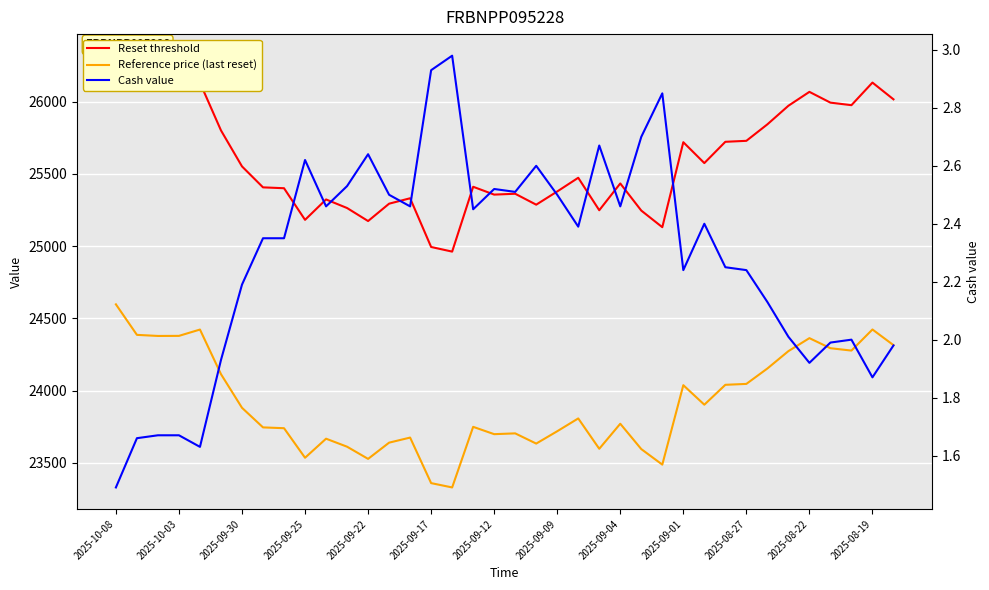

Rank the categories by Cash value value from highest to lowest.

16, 15, 26, 25, 23, 2025-08-19, 2025-09-01, 20, 2025-08-22, 18, 19, 13, 21, 2025-08-27, 14, 24, 17, 28, 22, 2025-09-09, 2025-09-04, 29, 27, 30, 2025-09-12, 31, 32, 35, 34, 37, 2025-09-17, 33, 36, 2025-09-30, 2025-09-25, 2025-10-03, 2025-09-22, 2025-10-08